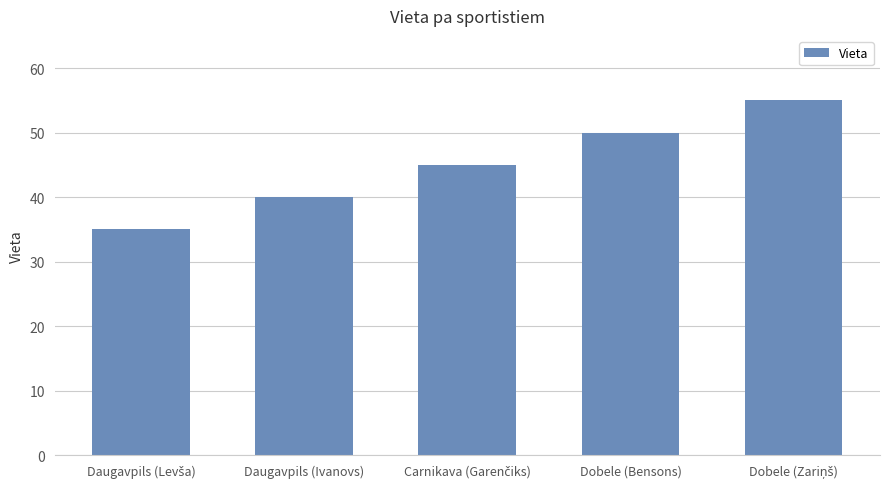

How many distinct data groups are displayed?

1